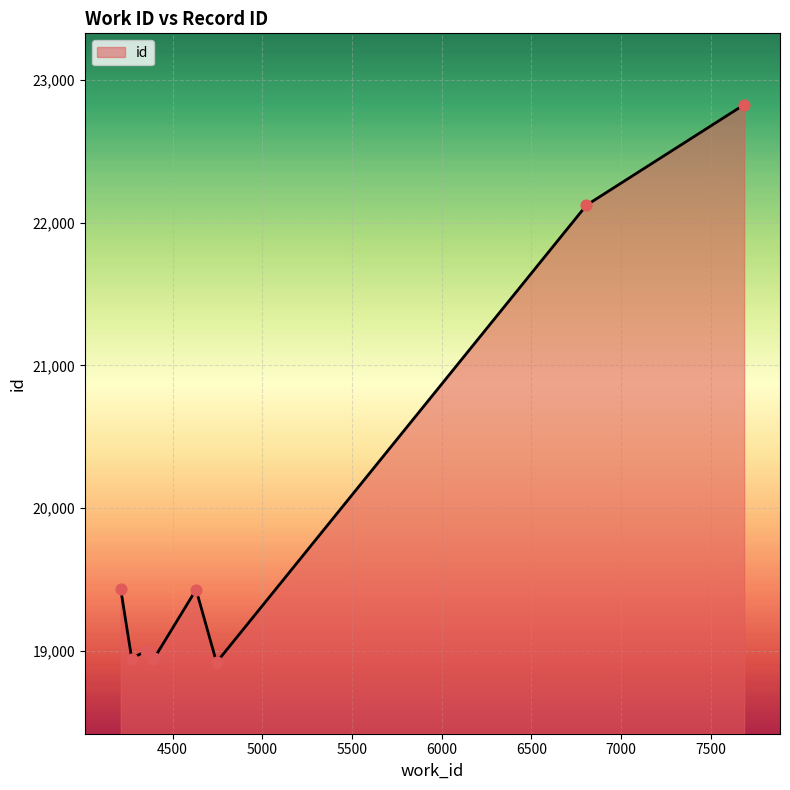

What is the greatest value displayed?

22827